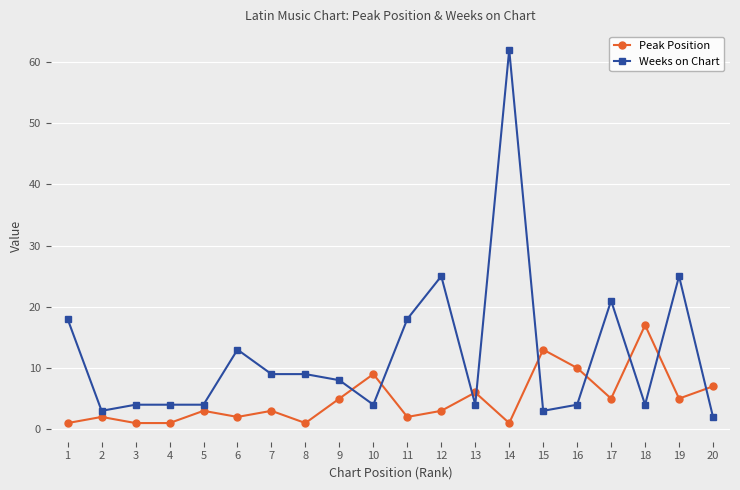

Which series changed the most between 19 and 20?

Weeks on Chart